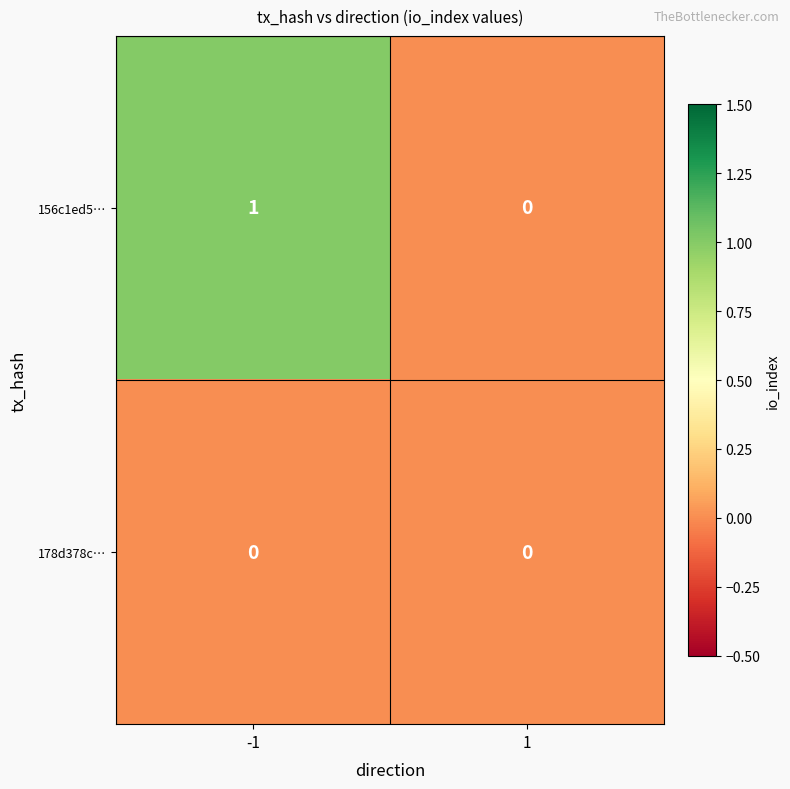

Rank the series at -1 from highest to lowest value.

156c1ed5…, 178d378c…